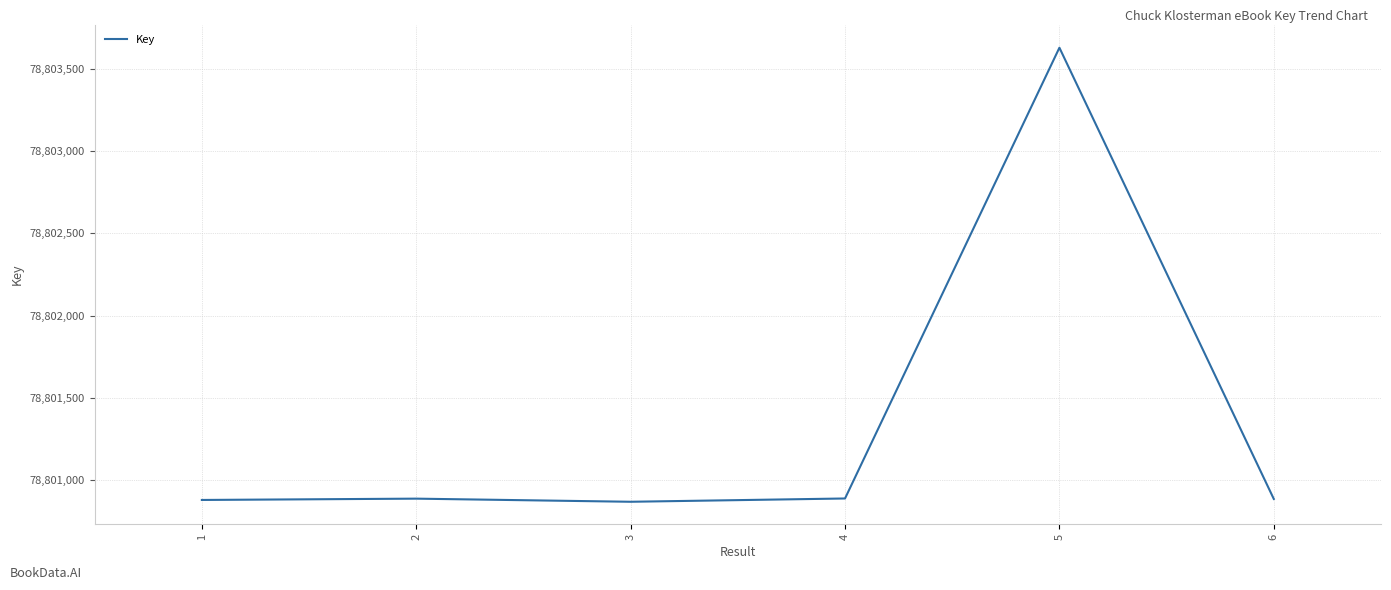

What is the average value?

78801339